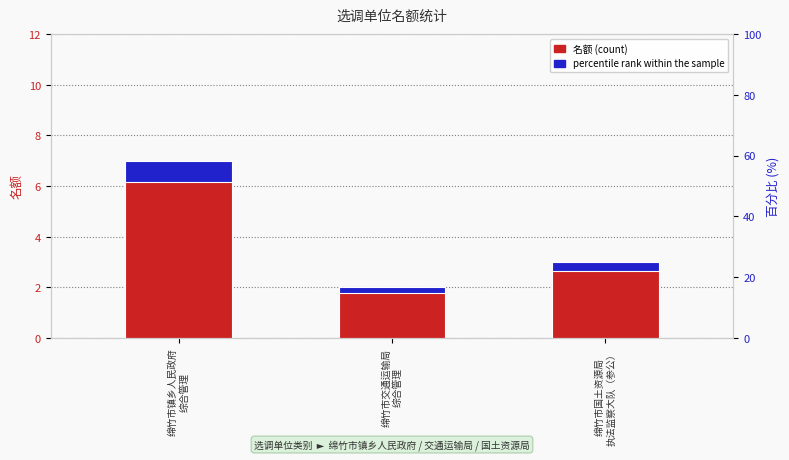

Rank the series by their average value, from highest to lowest.

名额, percentile rank within the sample